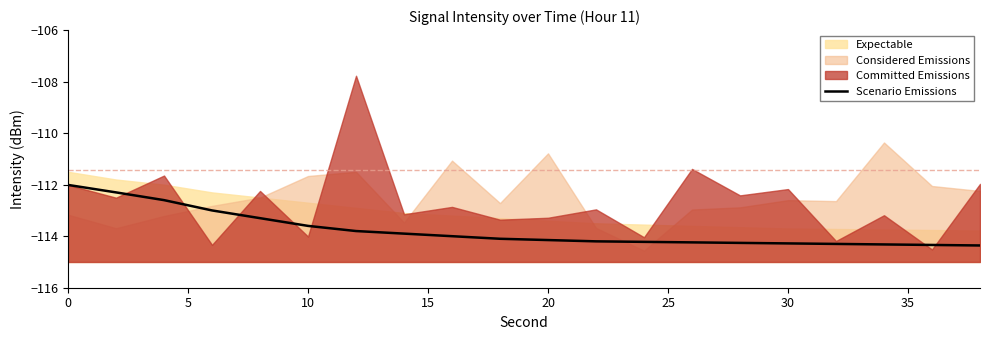

Does the chart display data point markers on the line(s)?

No